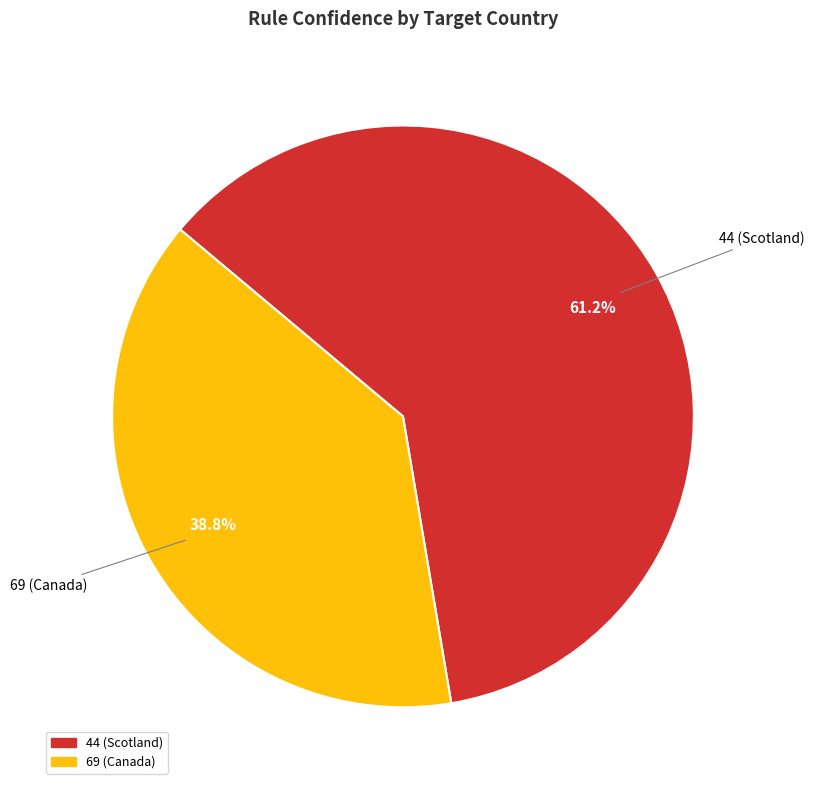

Between 69 (Canada) and 44 (Scotland), which is larger?

44 (Scotland)